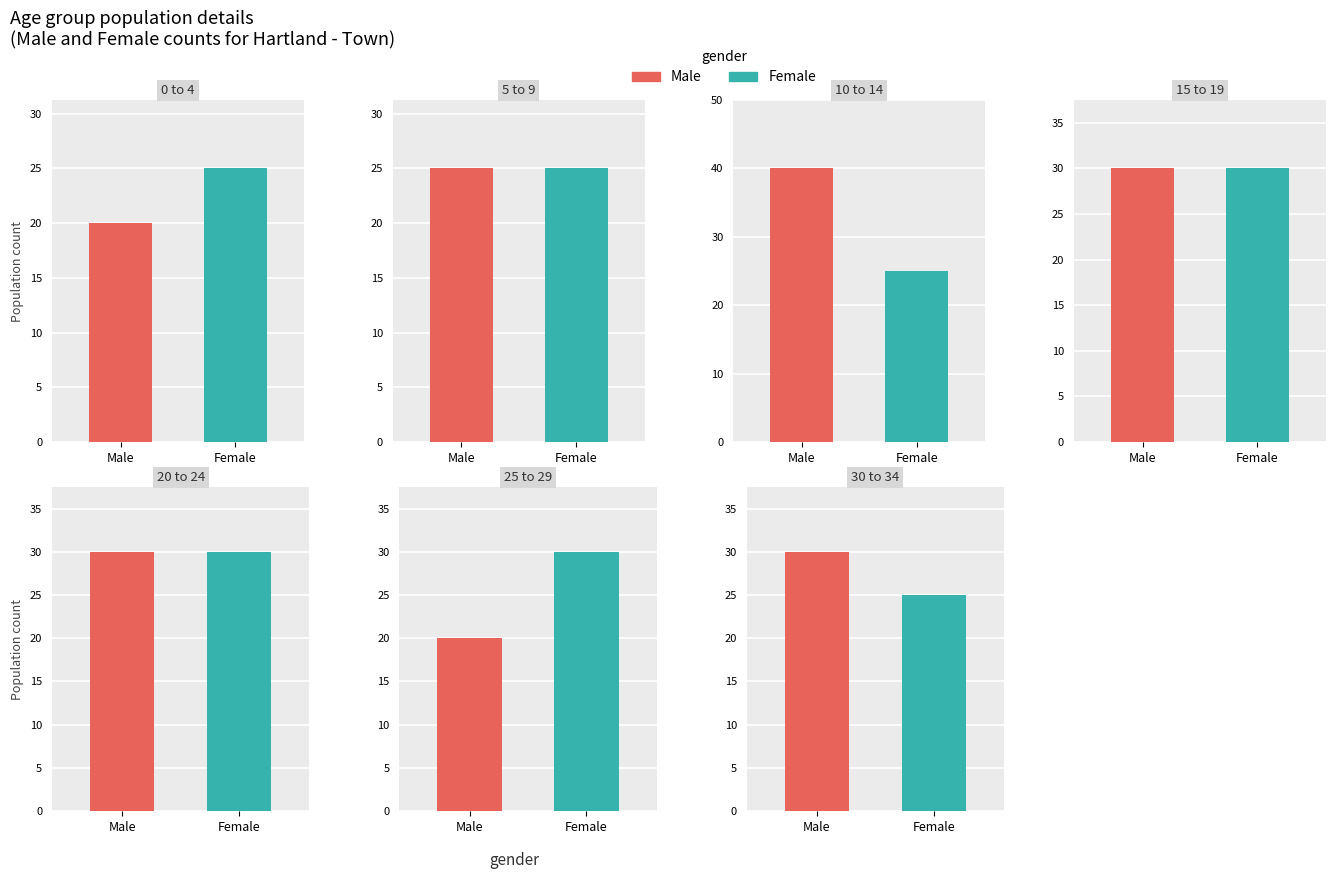

At which category does the chart reach its peak across all series?

10